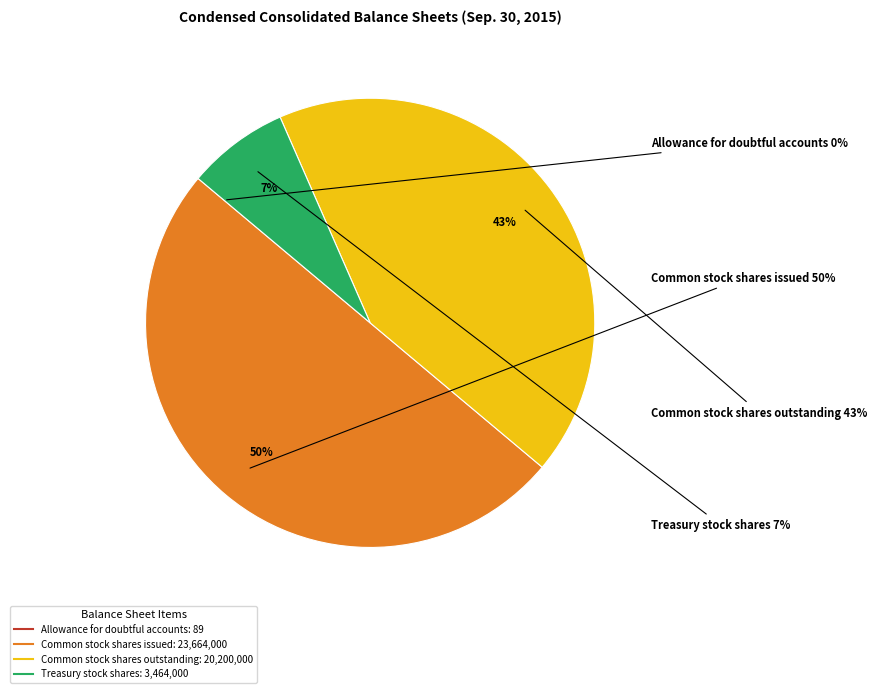

Which slice is the largest?

Common stock shares issued